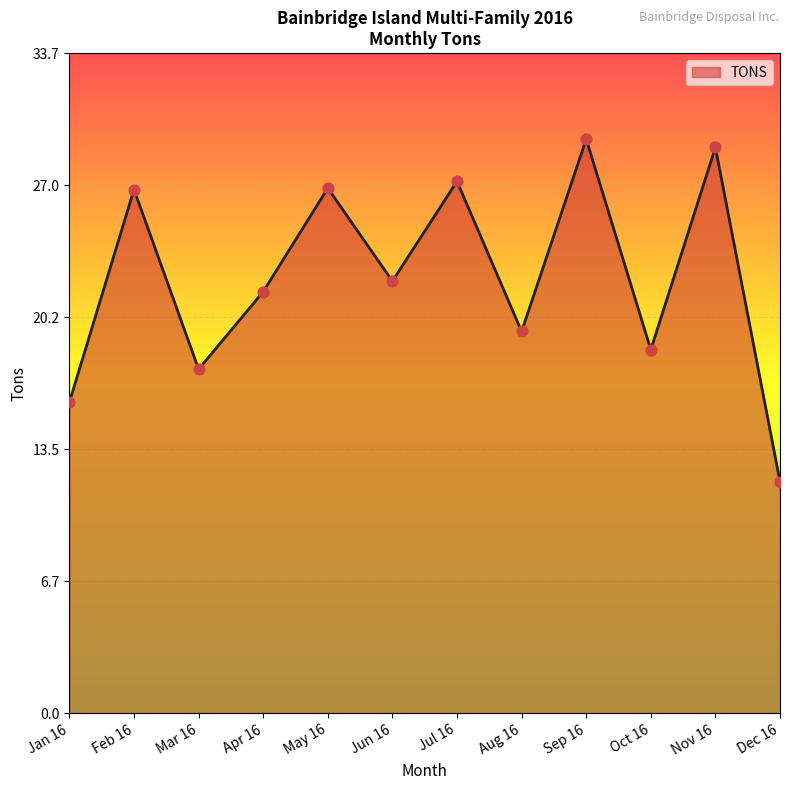

Which has a higher value, May 16 or Jul 16?

Jul 16